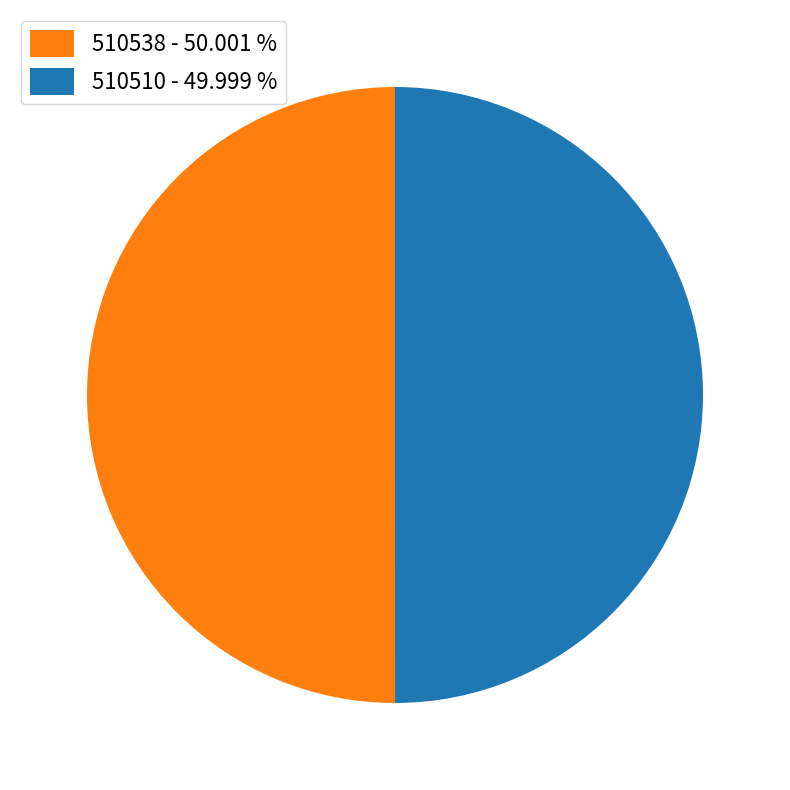

Do 510510 - 49.999 % and 510538 - 50.001 % together represent more than half of the pie?

Yes